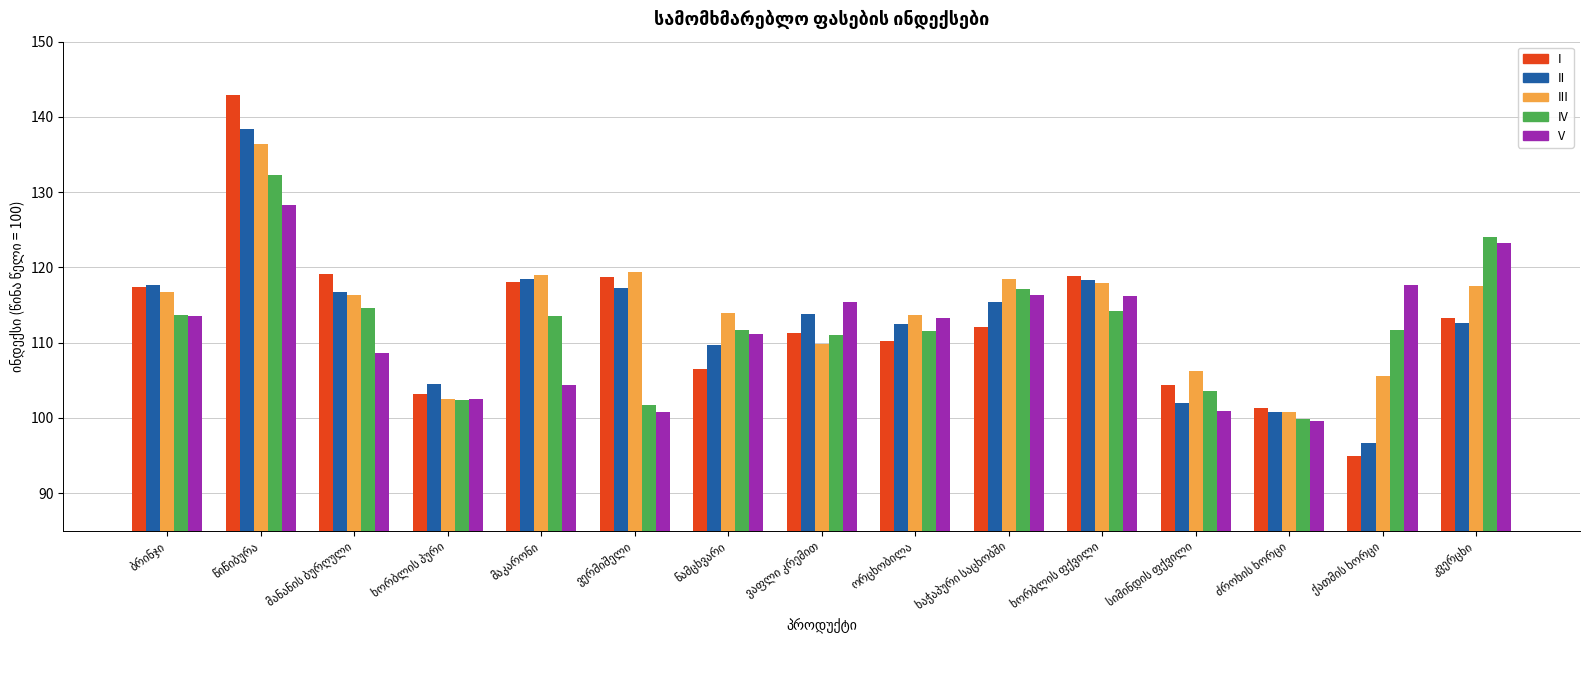

What are all the series names shown in the legend?

I, II, III, IV, V